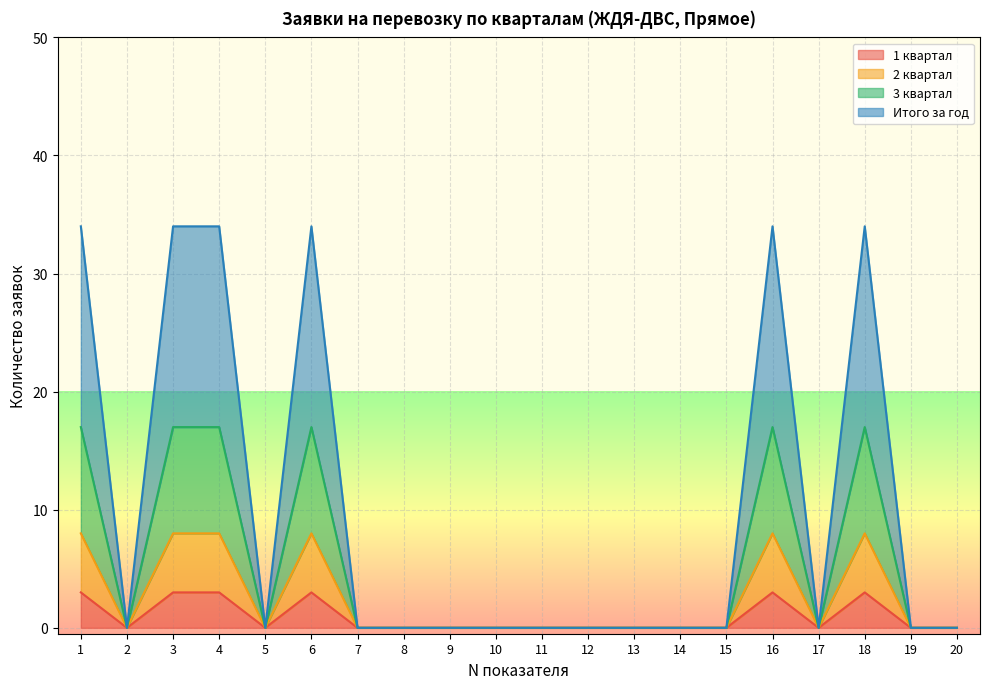

Is it true that 3 квартал equals 0 at 2?

True